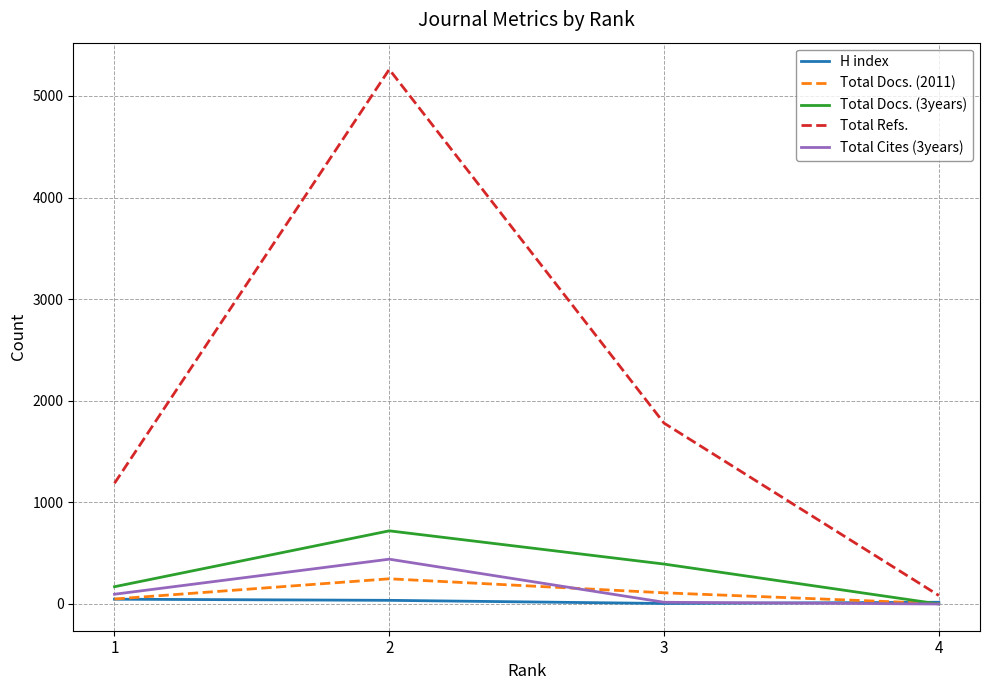

What is the greatest value displayed?

5261